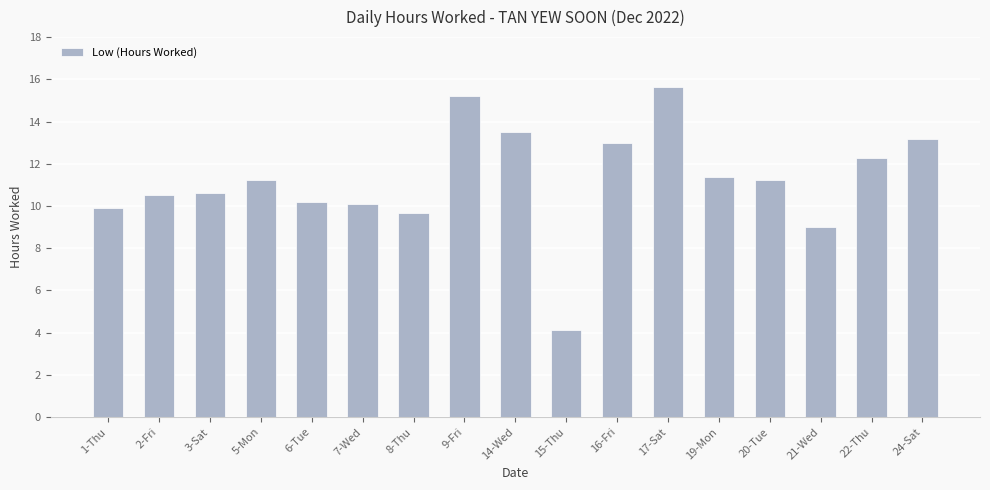

Approximately how many times larger is the value at 21-Wed compared to 8-Thu?

0.9